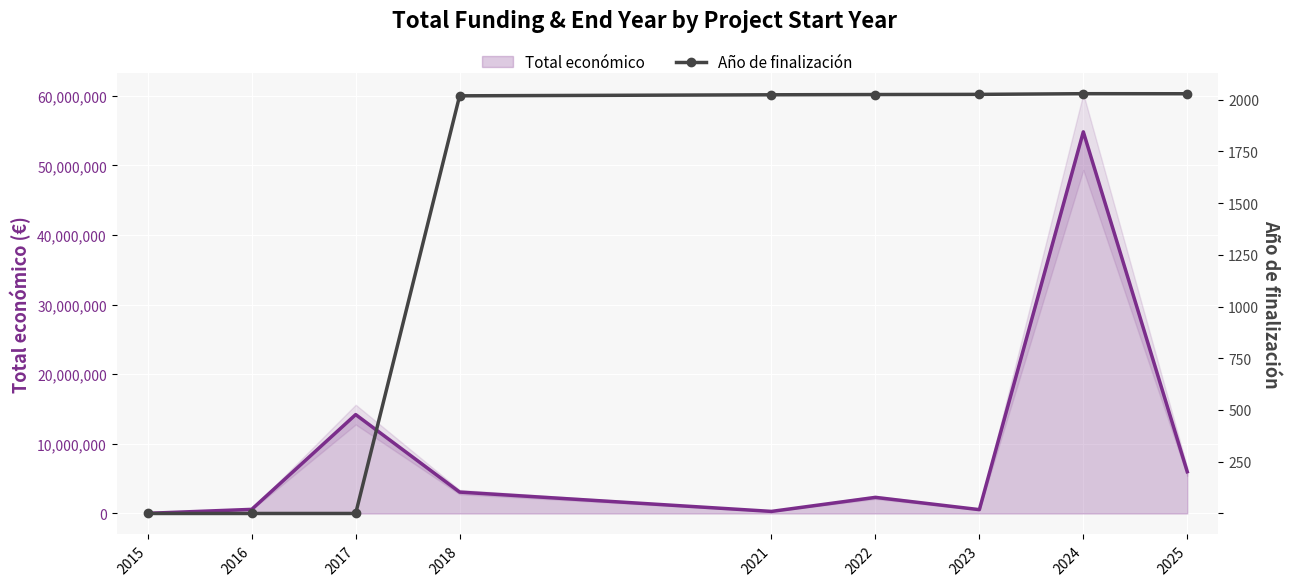

At which label does Total económico first exceed 2311516?

2017